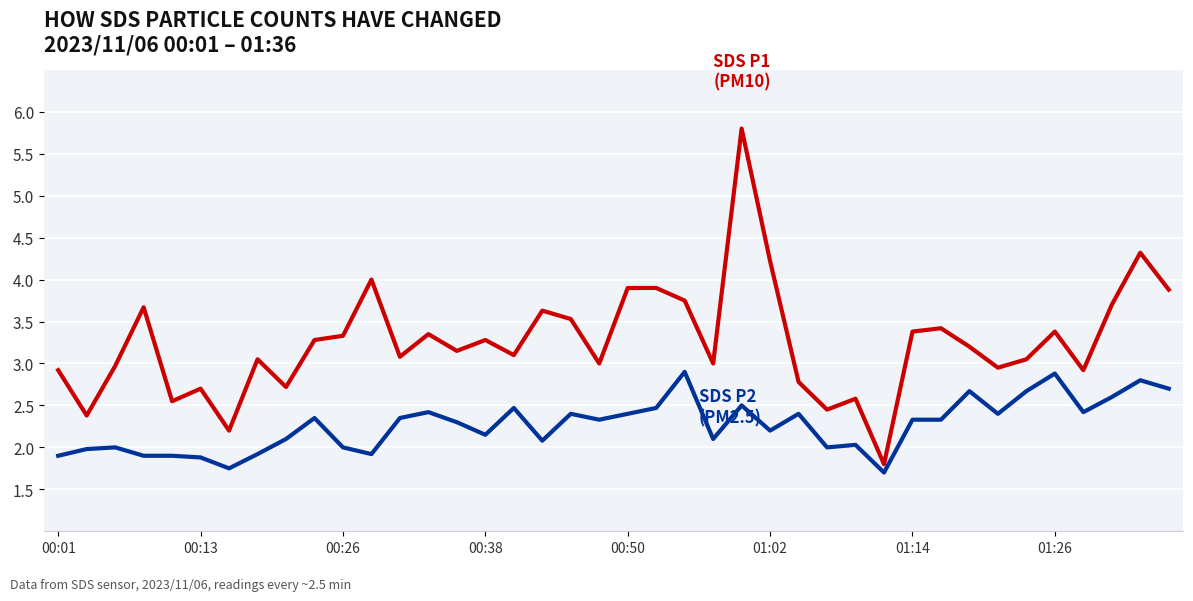

What is the greatest value displayed?

5.8